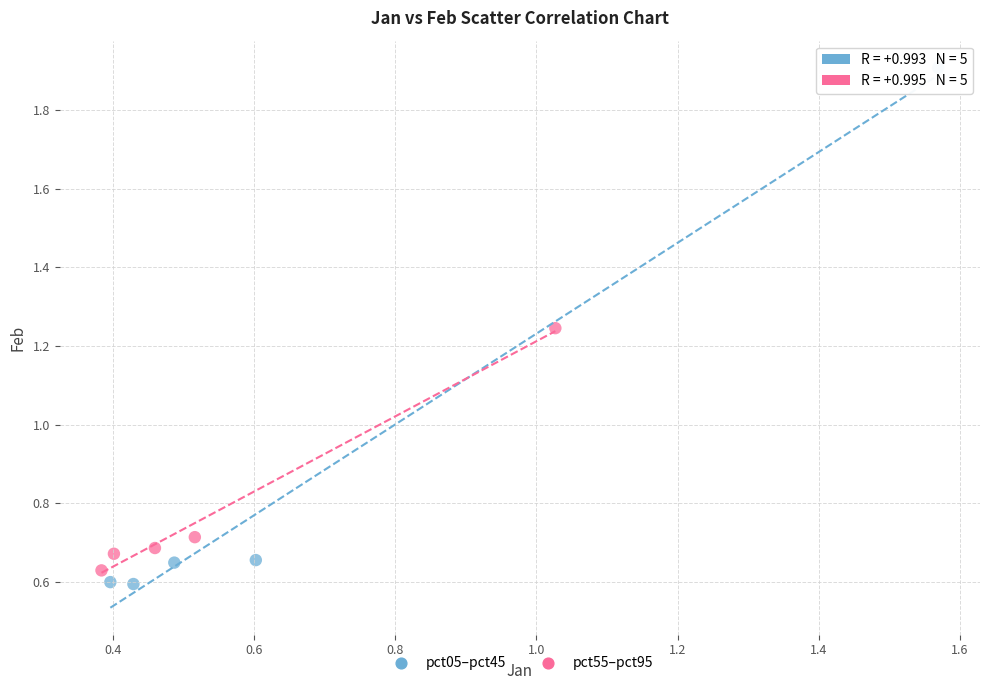

Which series reaches the maximum Y coordinate?

pct05–pct45